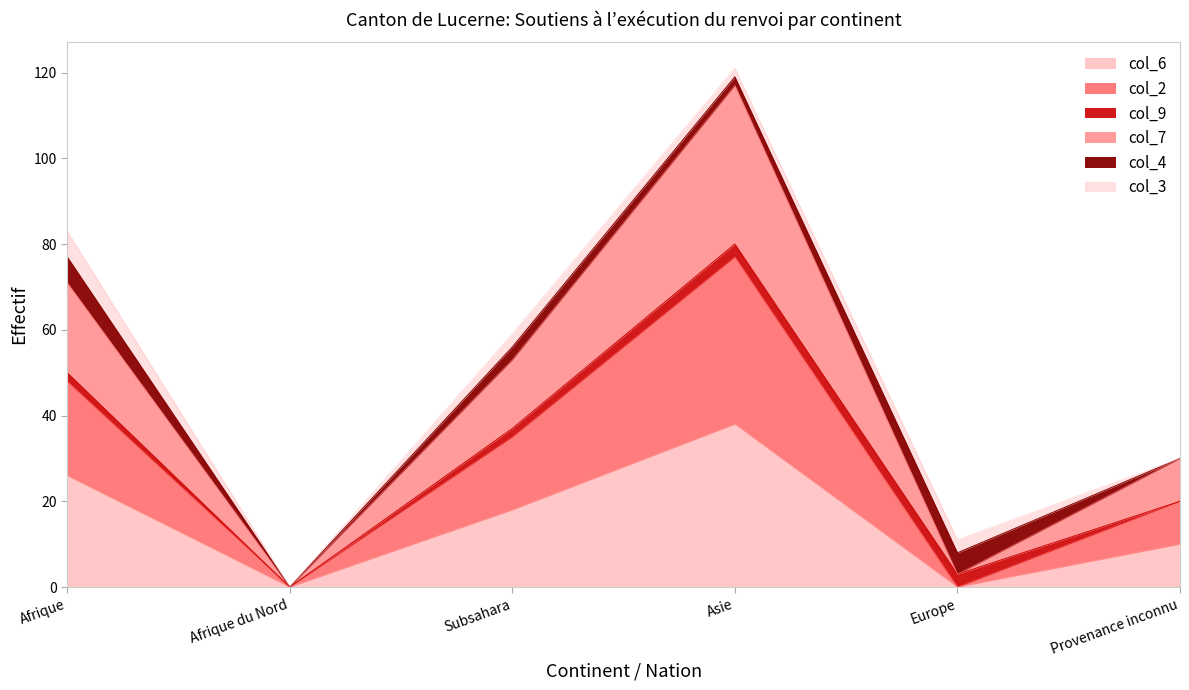

The value of col_6 at Afrique is 6. True or false?

False